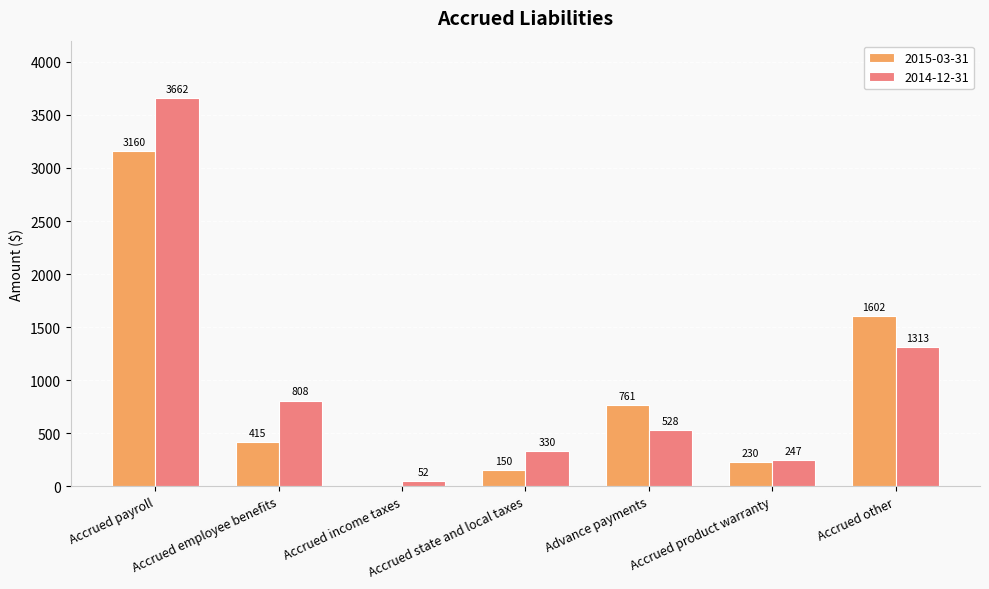

What is the highest value of the 2014-12-31 series?

3662